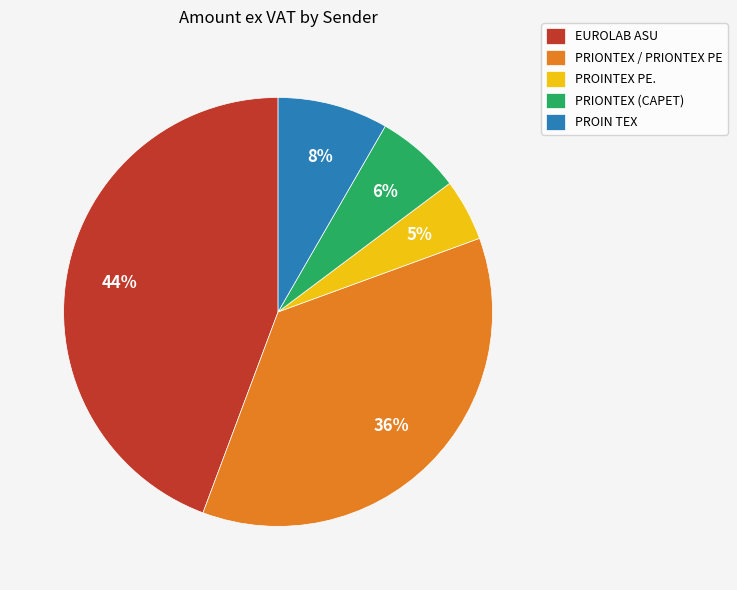

The PRIONTEX / PRIONTEX PE slice represents 49% of the pie. True or false?

False